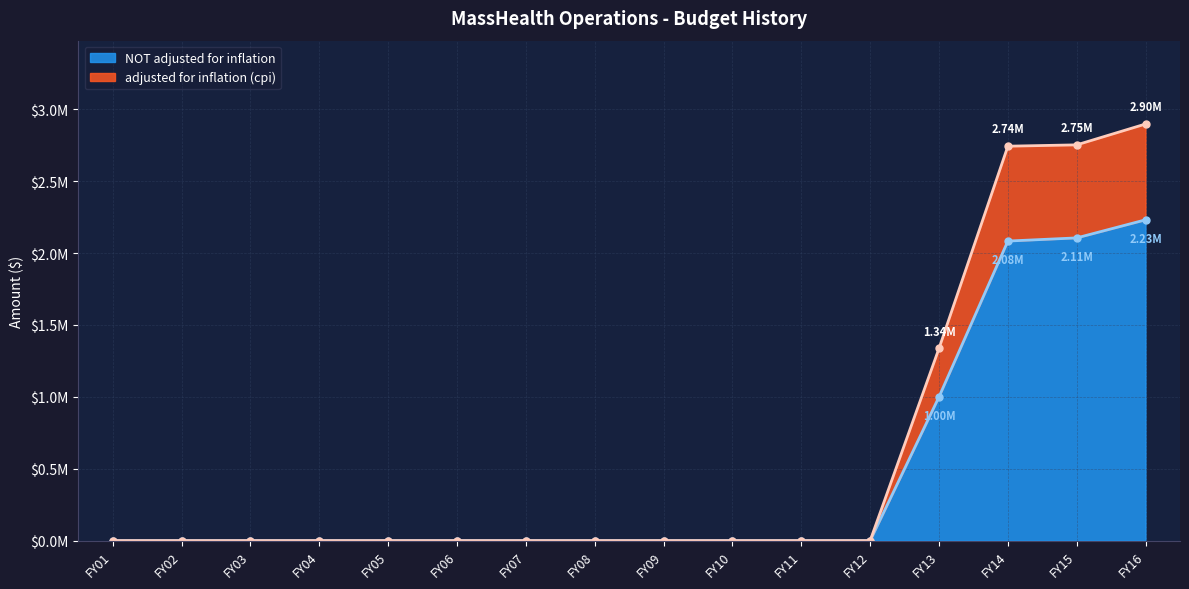

The value of adjusted for inflation (cpi) at FY10 is -1658365. True or false?

False